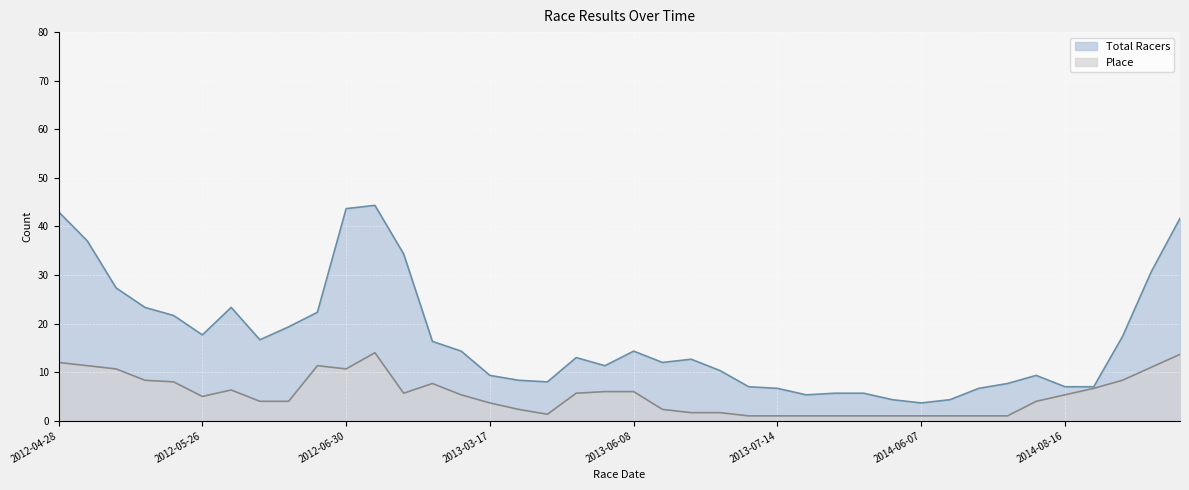

What value does the Place series have at 2015-04-25, to the nearest 5?

15